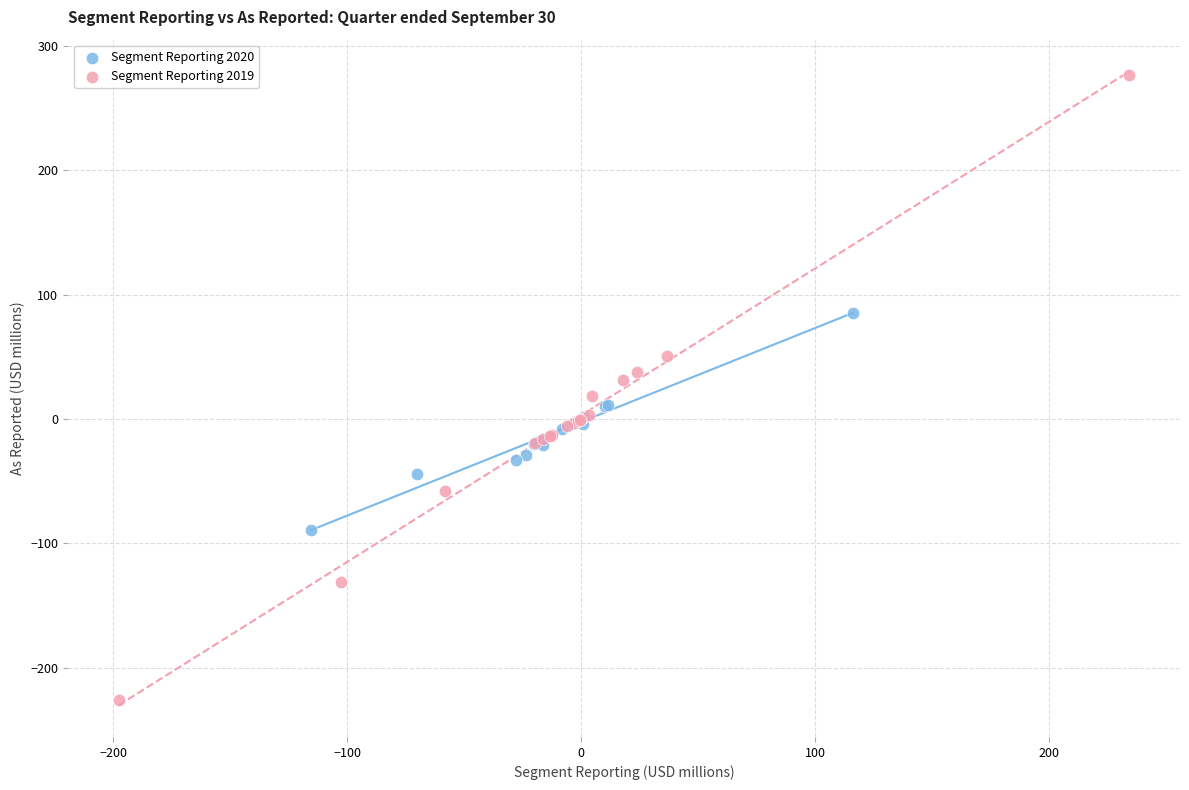

Which series reaches the maximum Y coordinate?

Segment Reporting 2019